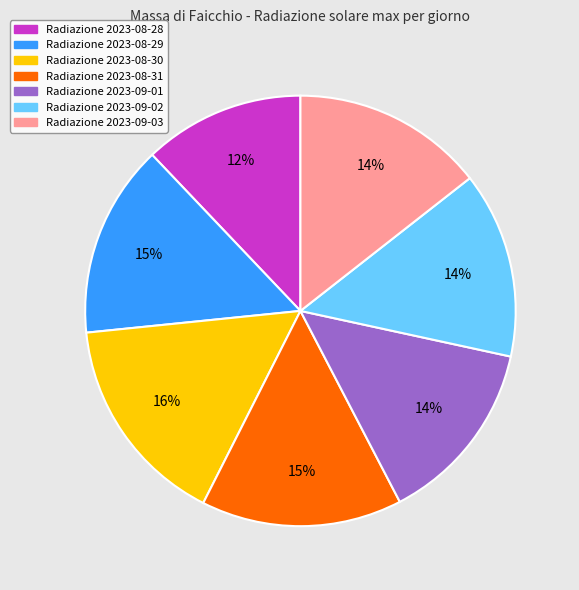

To the nearest percent, what is the difference between the largest and smallest slice percentages?

4%